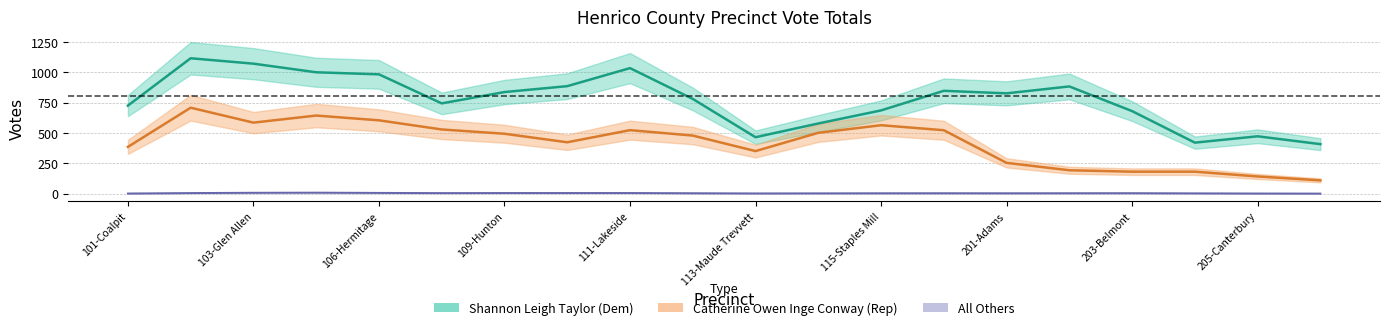

What is the average value of the others series?

3